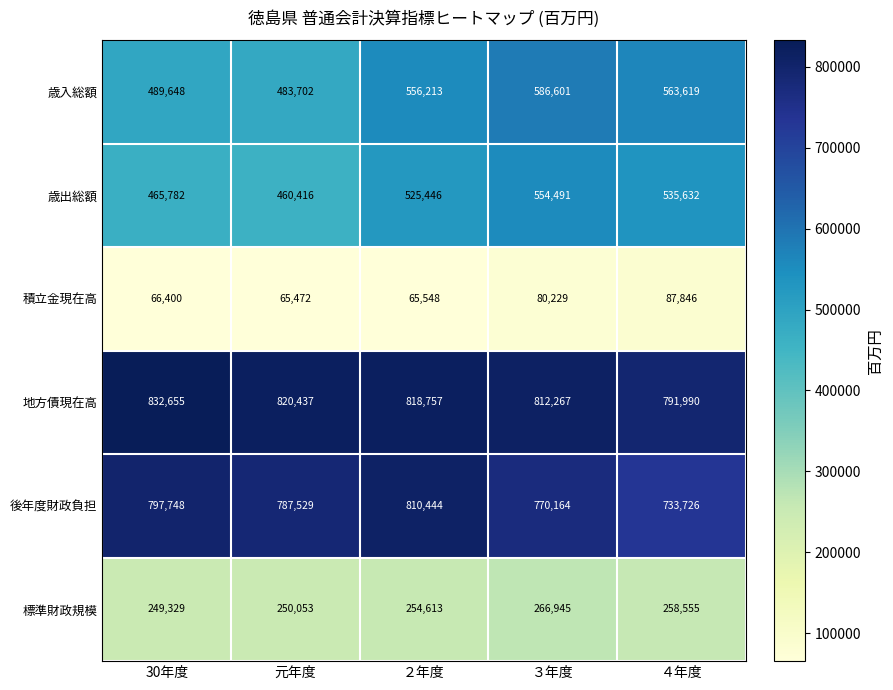

The value of 積立金現在高 at ３年度 is 23941. True or false?

False